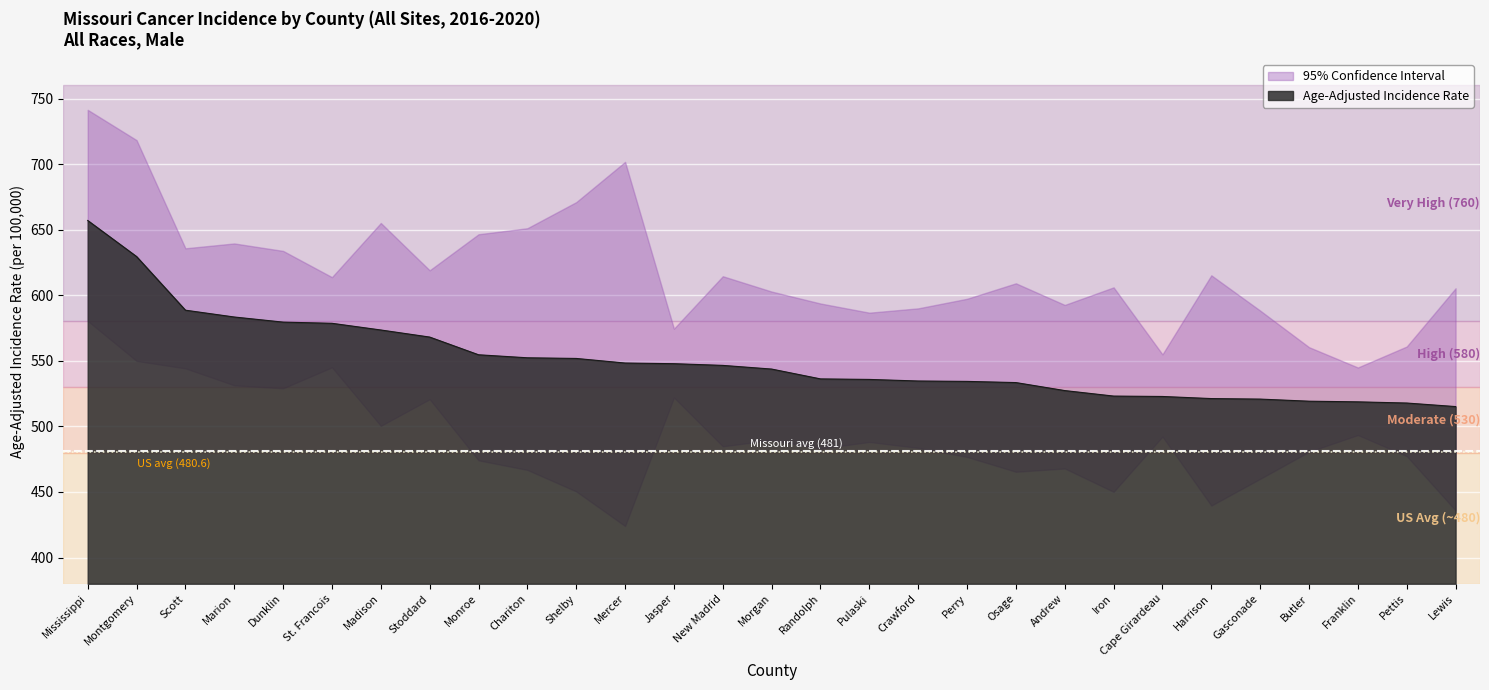

Read the Age-Adjusted Incidence Rate value at Chariton.

552.3